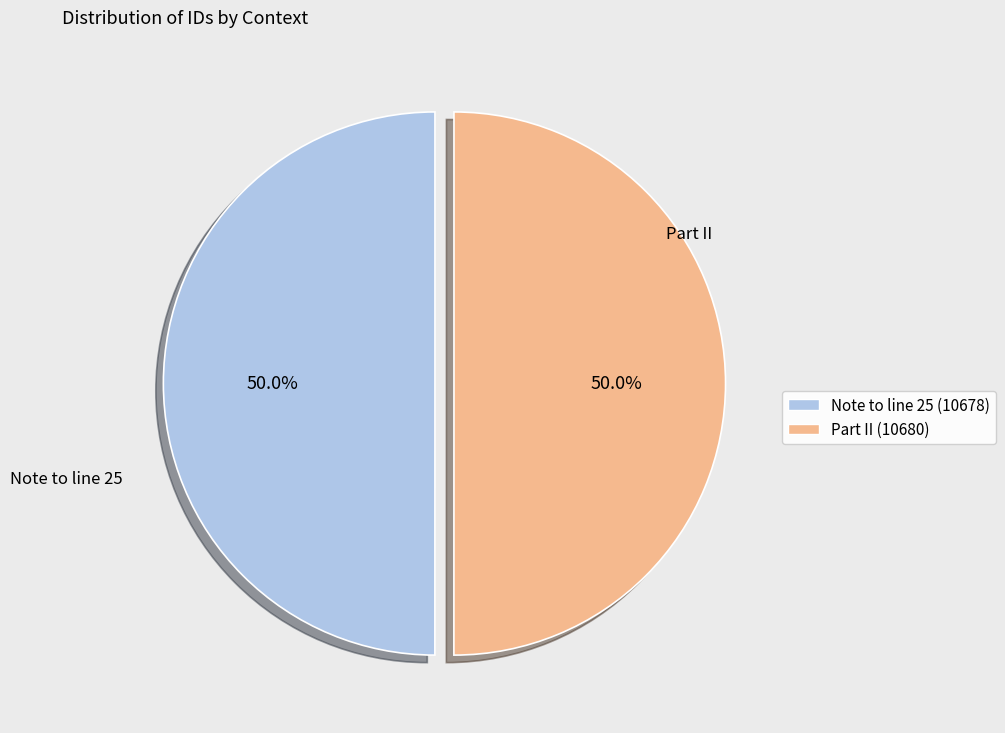

The Note to line 25 slice represents 50% of the pie. True or false?

True